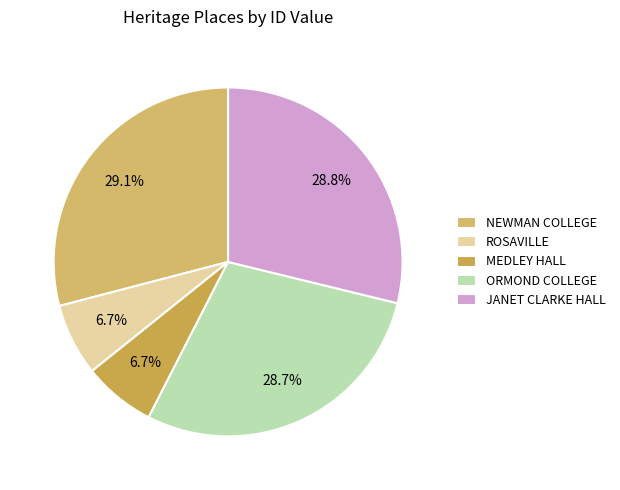

Which slice is the largest?

NEWMAN COLLEGE